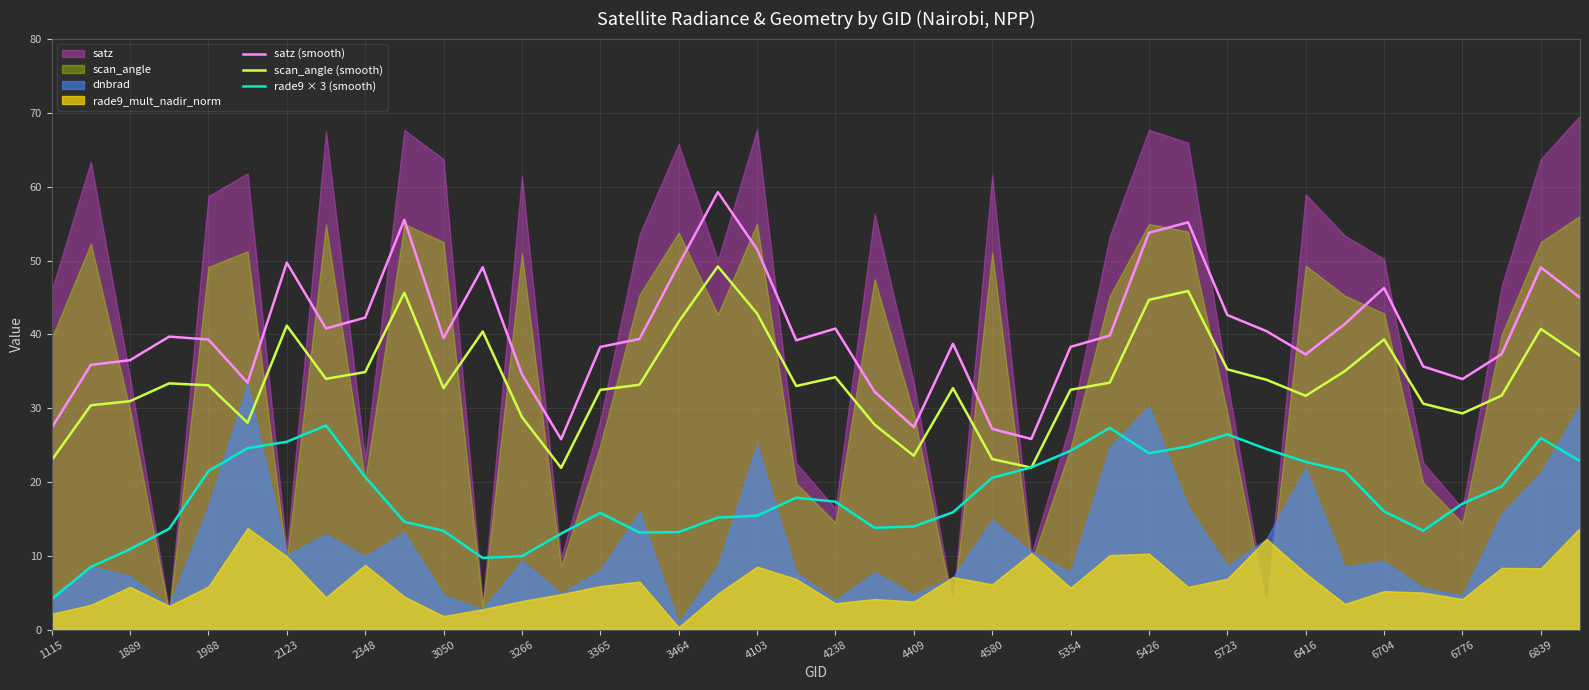

Is the value of scan_angle (smooth) at 4103 greater than the value of satz (smooth) at 6839?

No